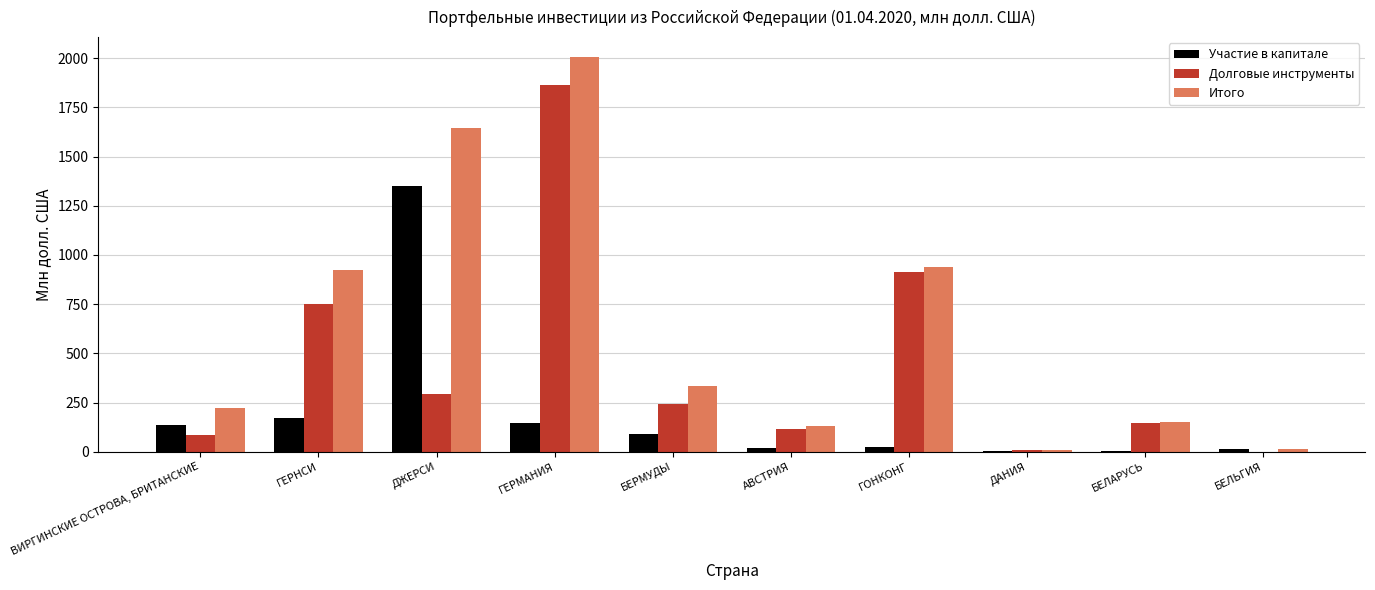

What is the highest value of the Долговые инструменты series?

1861.6